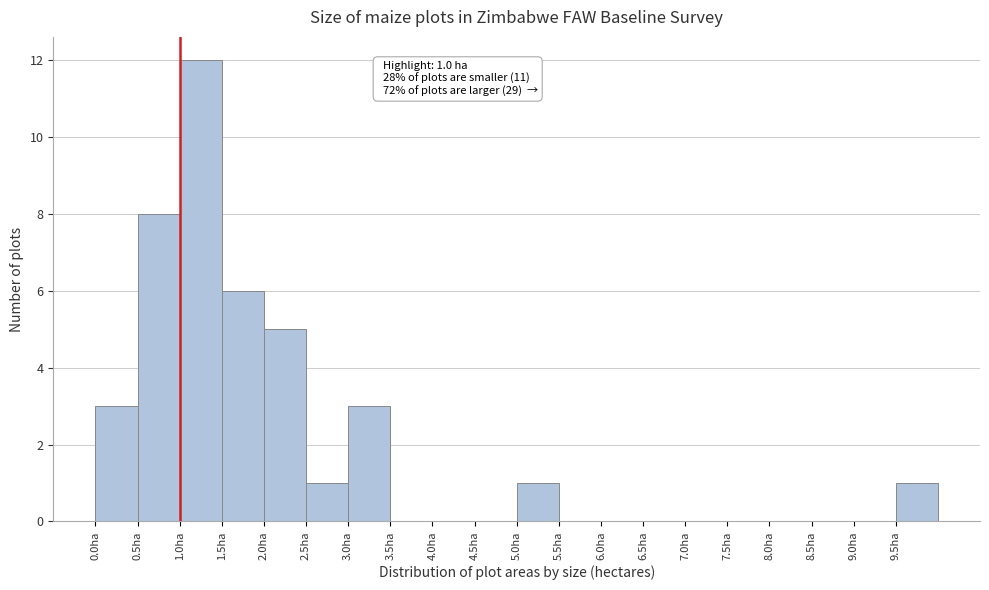

Over which range of the x-axis is the bar tallest?

1.0 to 1.5